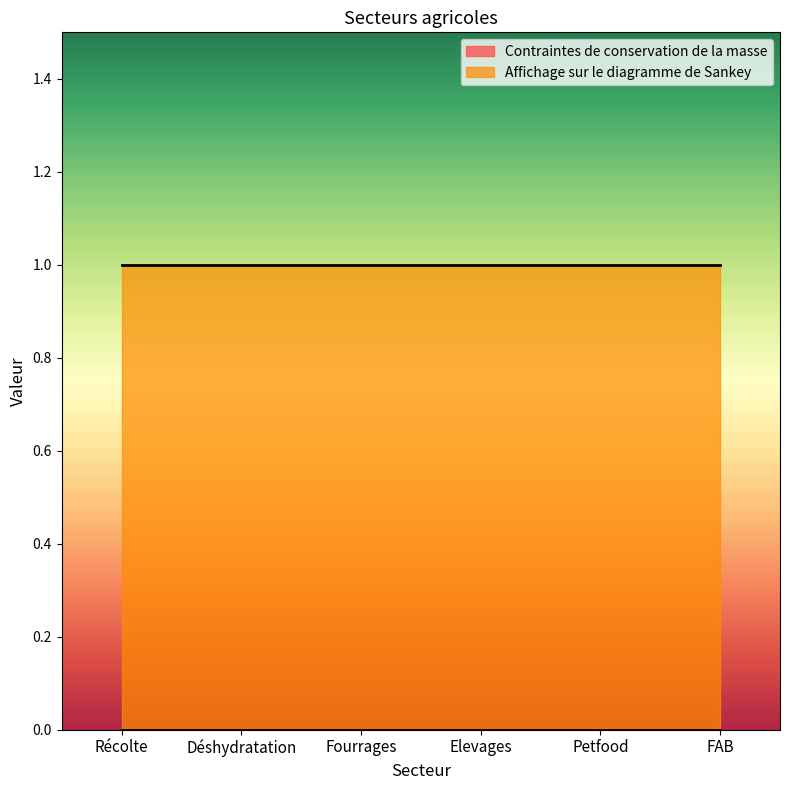

Which series has the widest spread of values?

Contraintes de conservation de la masse